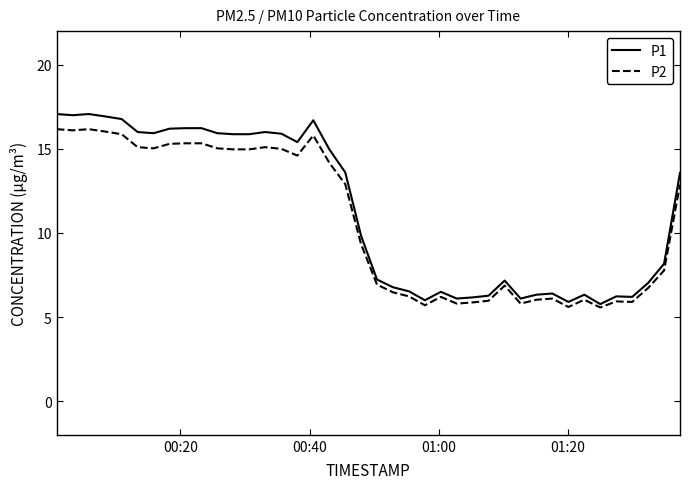

What is the highest value of the P1 series?

17.1